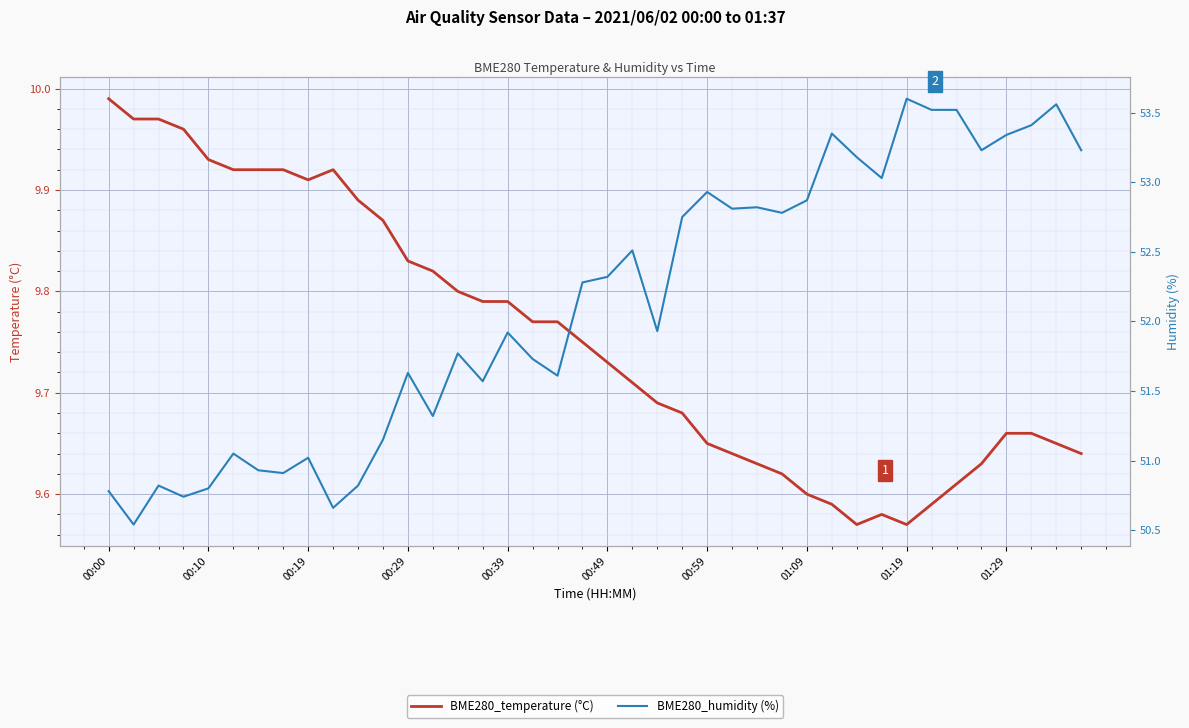

Is it true that BME280_temperature (°C) equals 3.2 at 00:19?

False